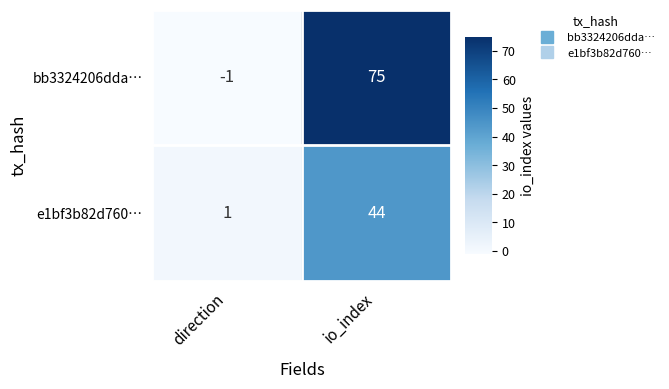

The value of e1bf3b82d760… at direction is 1. True or false?

True